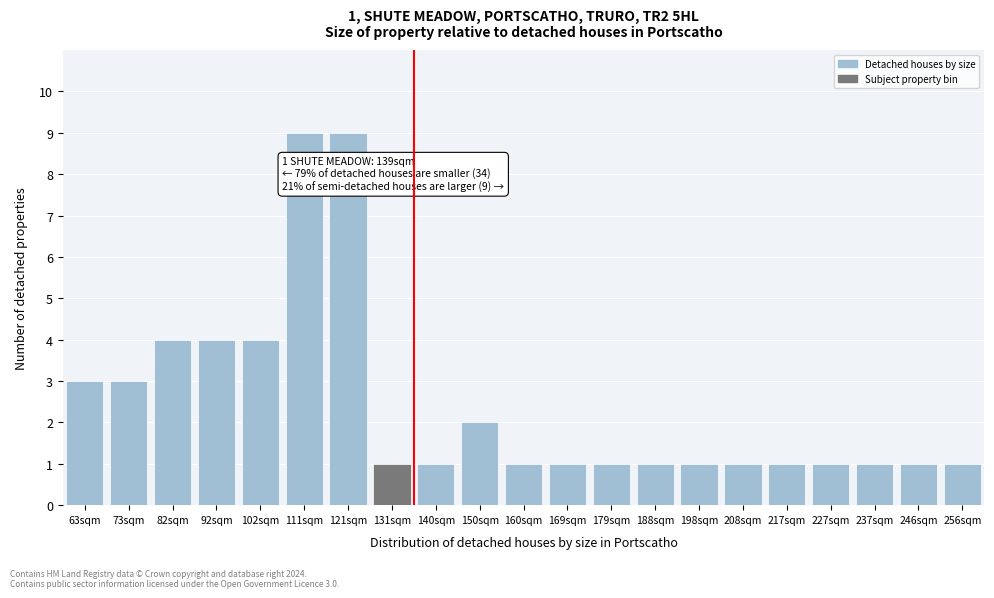

Reading left to right, what are all the values shown in this chart?

3	3	4	4	4	9	9	1	1	2	1	1	1	1	1	1	1	1	1	1	1